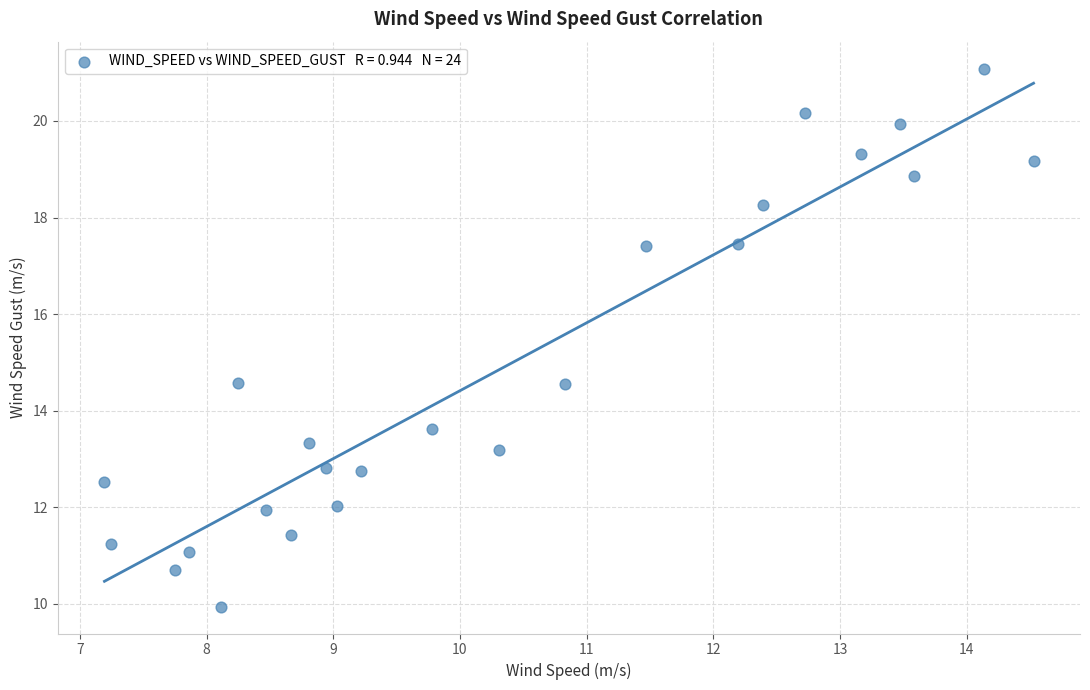

What is the range of Y values (max minus min)?

11.1